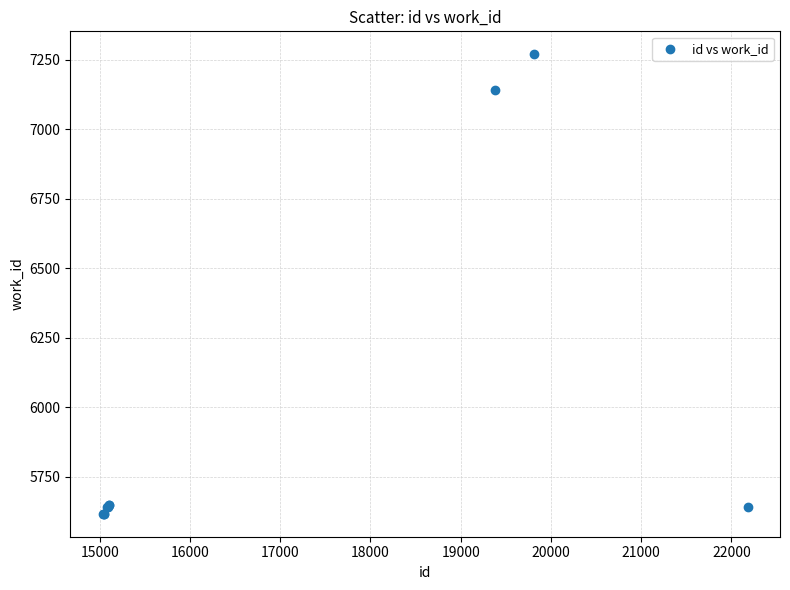

What Y value in the scatter plot is closest to 6443?

7139